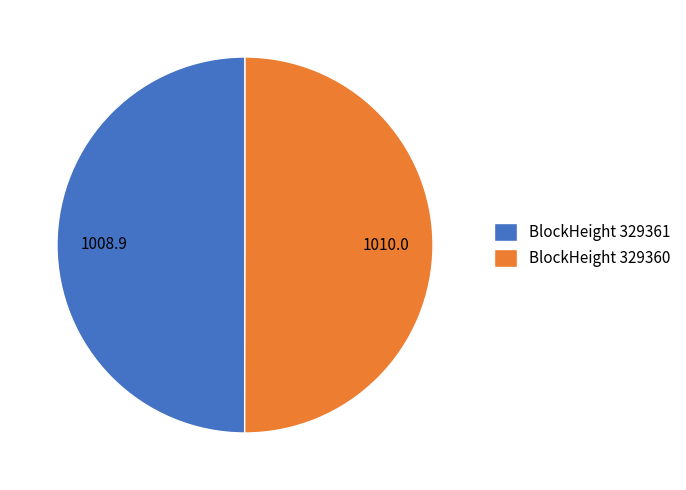

True or false: BlockHeight 329360 accounts for 44% of the total.

False